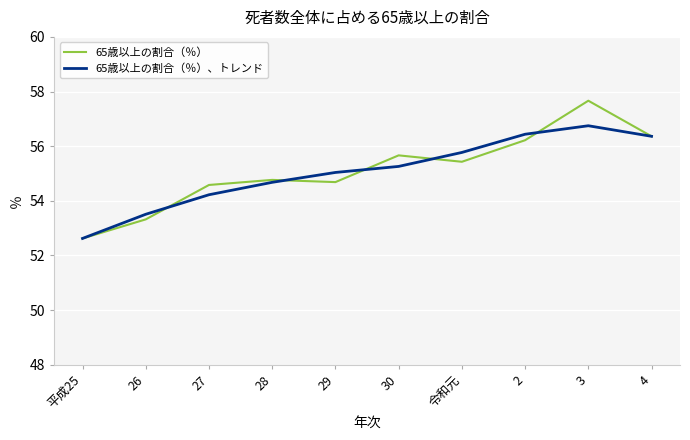

What is the difference between the maximum and second lowest values in the 65歳以上の割合（％） series?

4.3